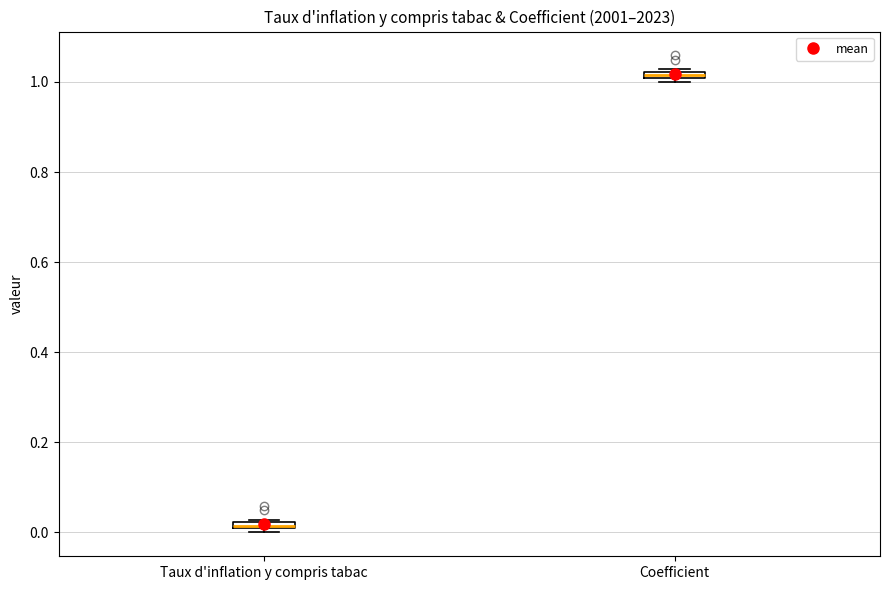

Where is the lower edge of the box for Coefficient on the y-axis? The values are not printed on the chart, so give them approximately, as read against the axis.

1.00